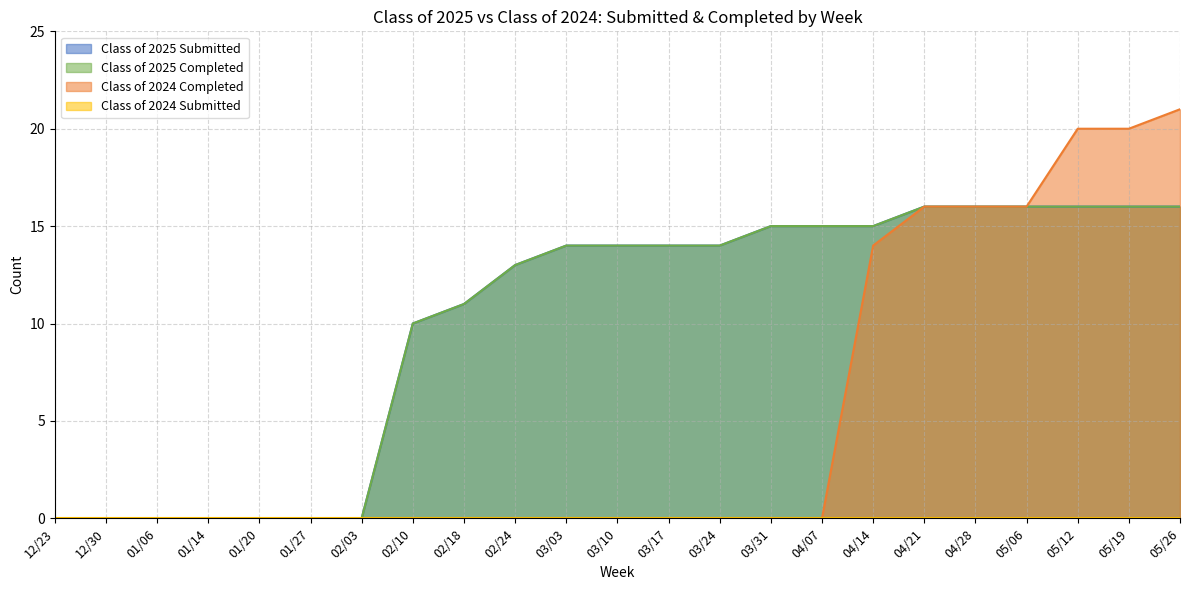

Does the chart have visible grid lines?

Yes